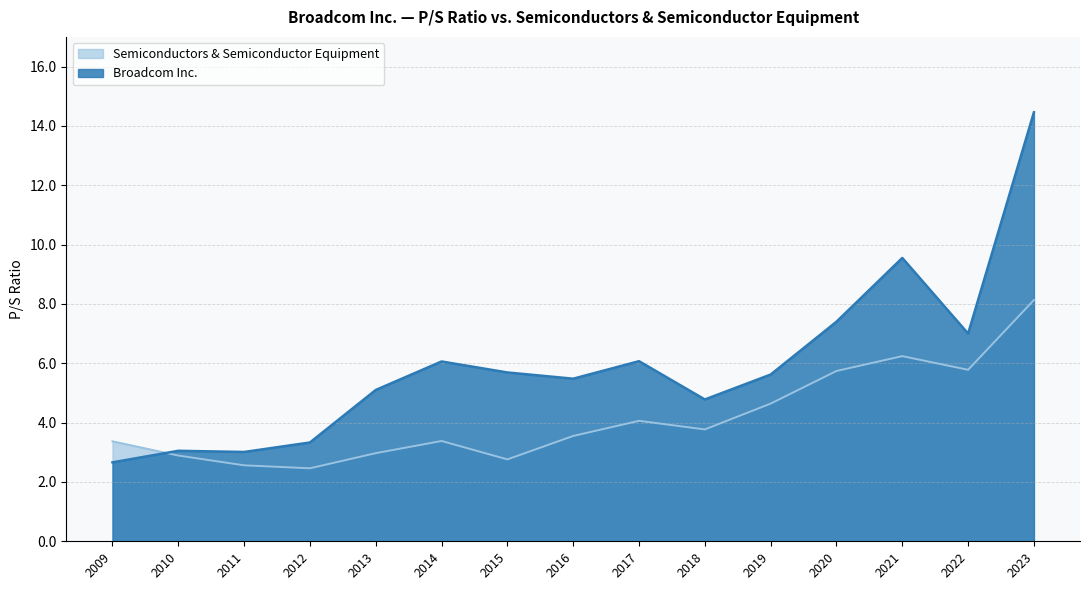

Rank the series at 2019 from lowest to highest value.

Semiconductors & Semiconductor Equipment, Broadcom Inc.